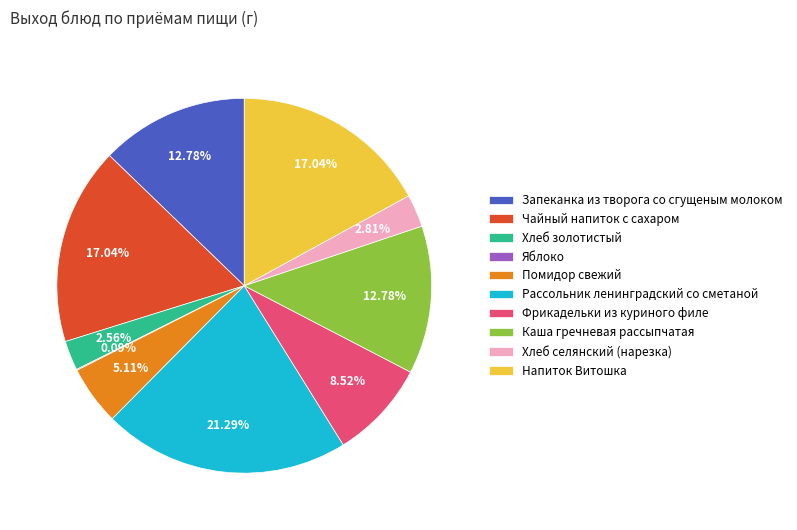

To the nearest percent, what is the difference between the largest and smallest slice percentages?

21%